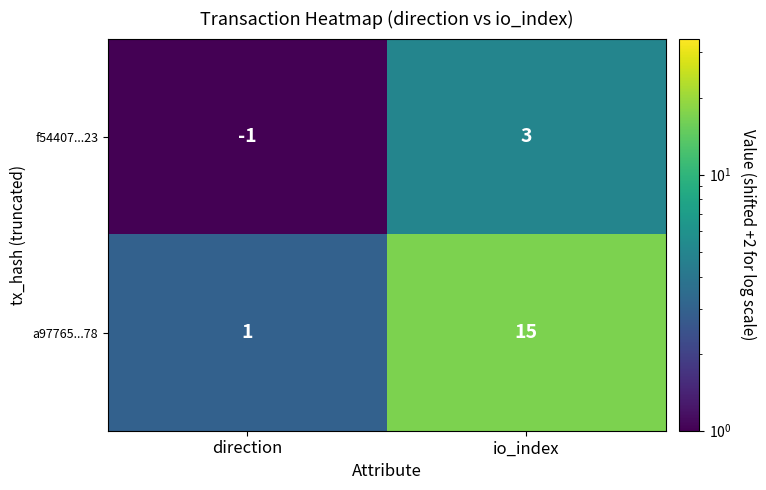

What is the total value across all series at direction?

0